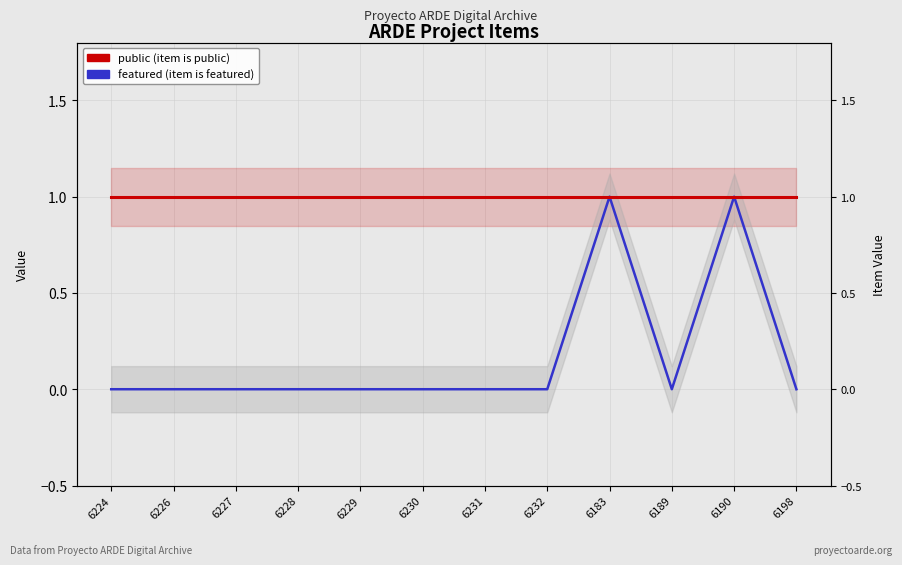

True or false: public and featured cross at least once.

False